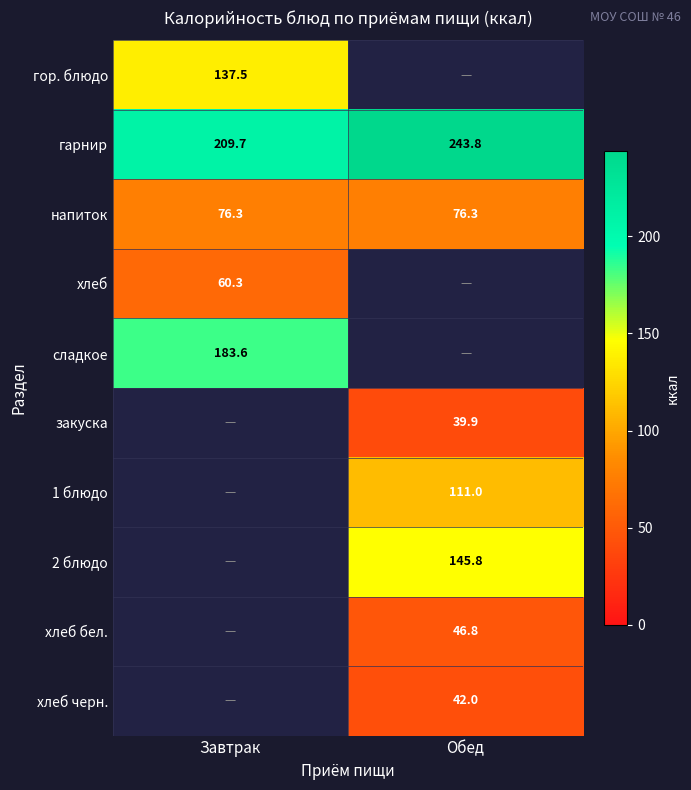

At how many categories does at least one series exceed 55?

2